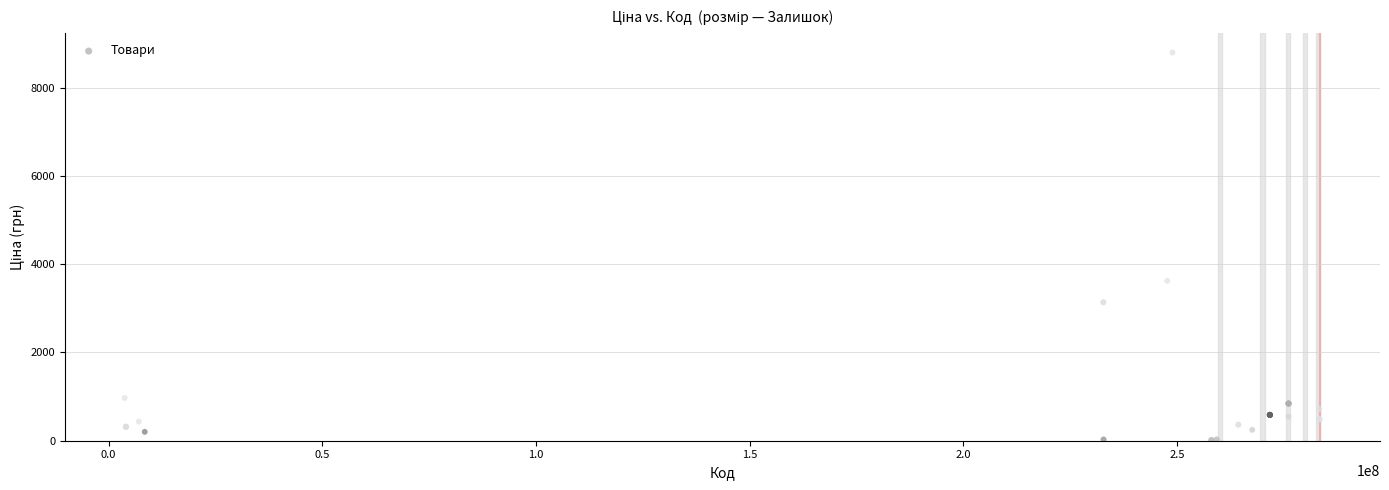

What Y value in the scatter plot is closest to 4406?

3622.2